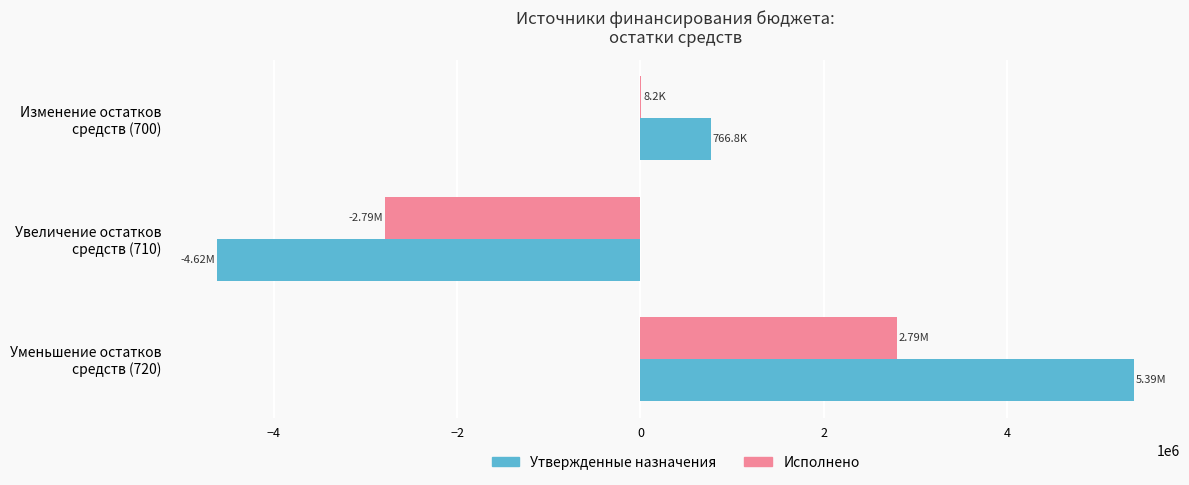

At which label is Исполнено closest to 4084?

Изменение остатков
средств (700)